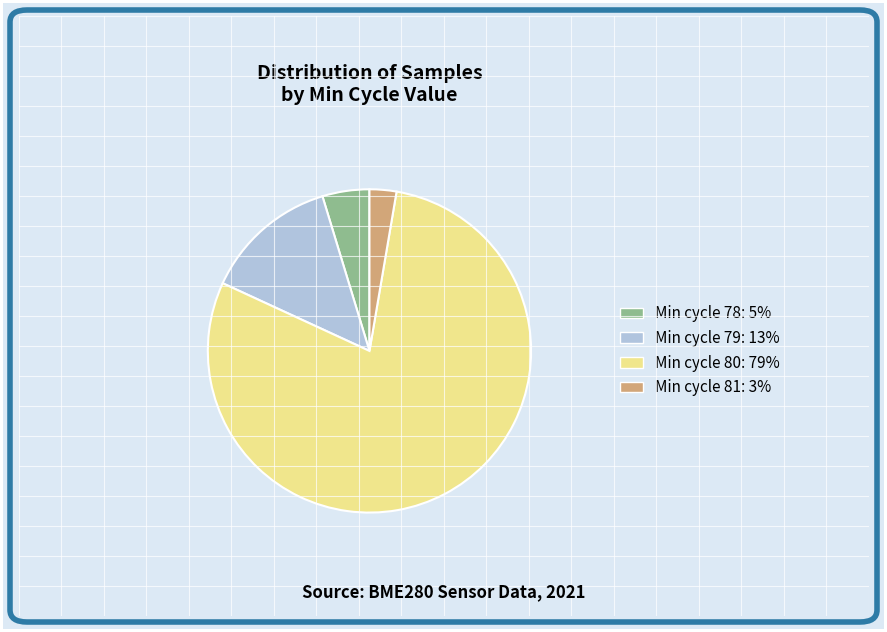

Which has a higher value, Min cycle 81: 3% or Min cycle 80: 79%?

Min cycle 80: 79%